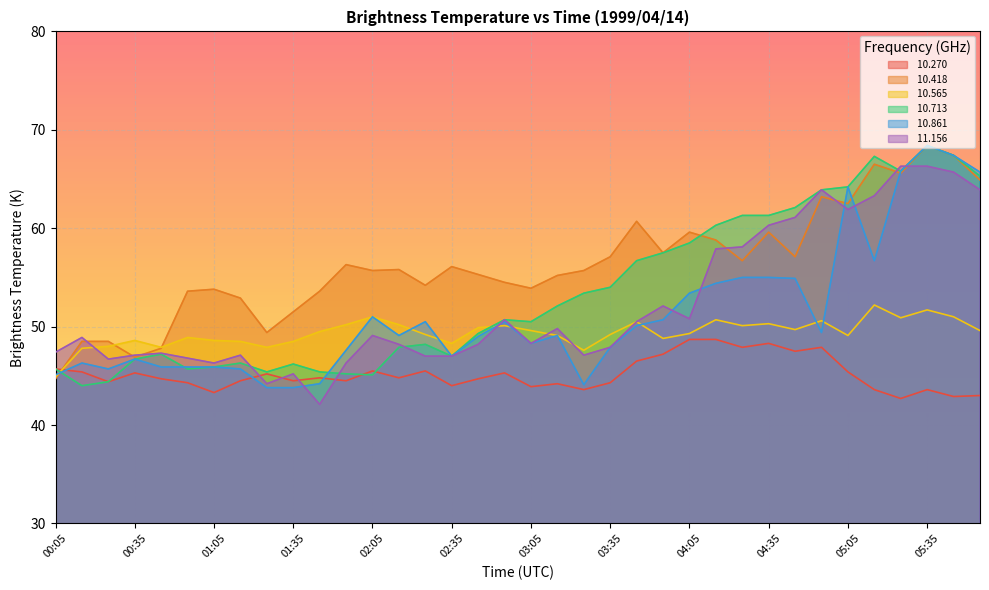

What are all the series names shown in the legend?

 10.270,  10.418,  10.565,  10.713,  10.861,  11.156